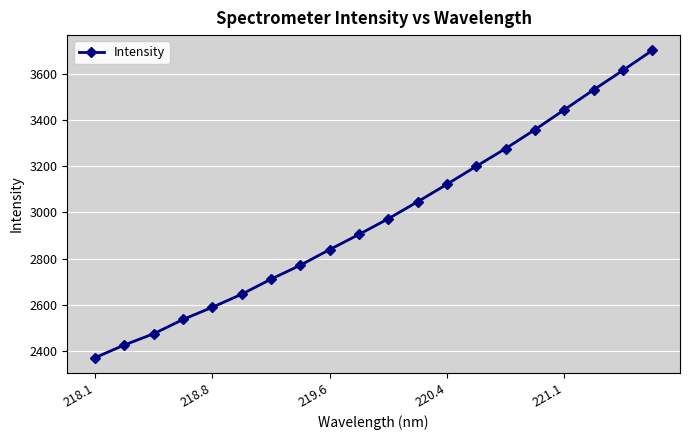

What is the value of the 3rd point from the left?

2474.6